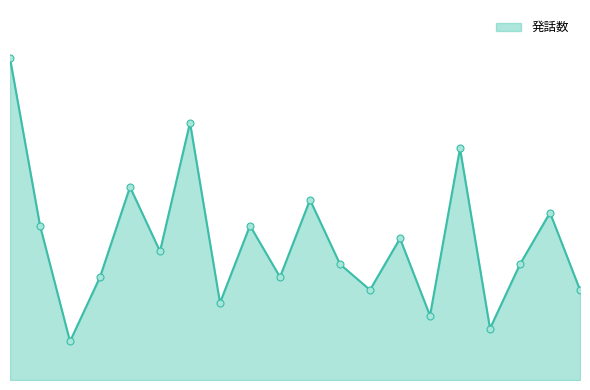

Is this an area chart (filled region under the line)?

Yes